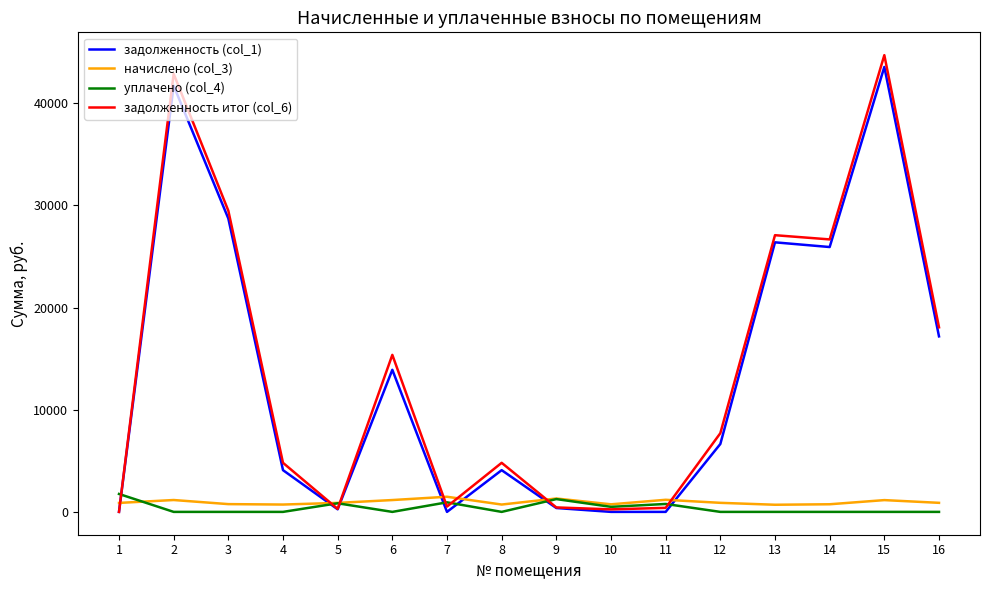

Is the value of задолженность итог (col_6) at 12 greater than the value of уплачено (col_4) at 3?

Yes